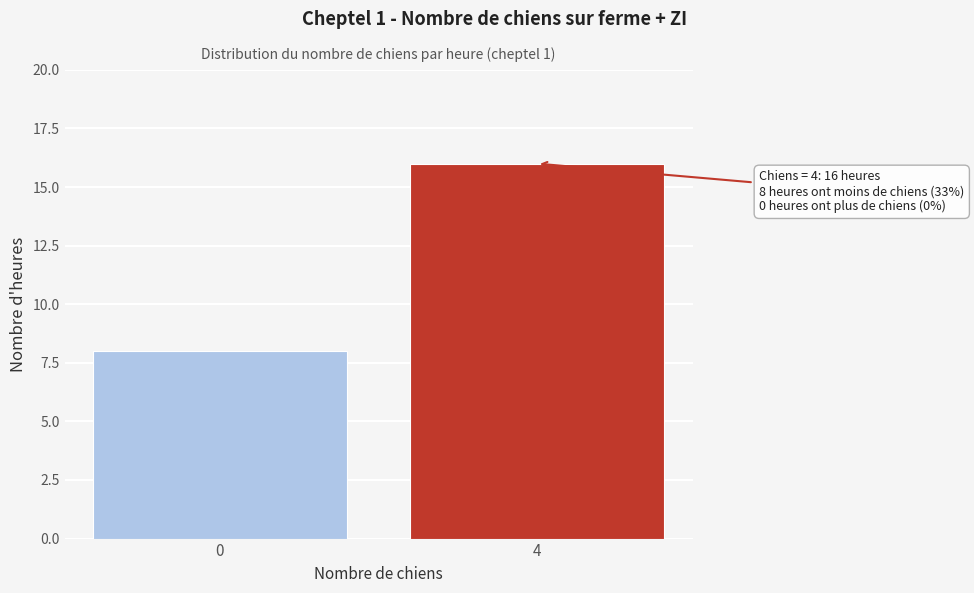

Reading left to right, transcribe all the data shown in this chart.

0=8	4=16